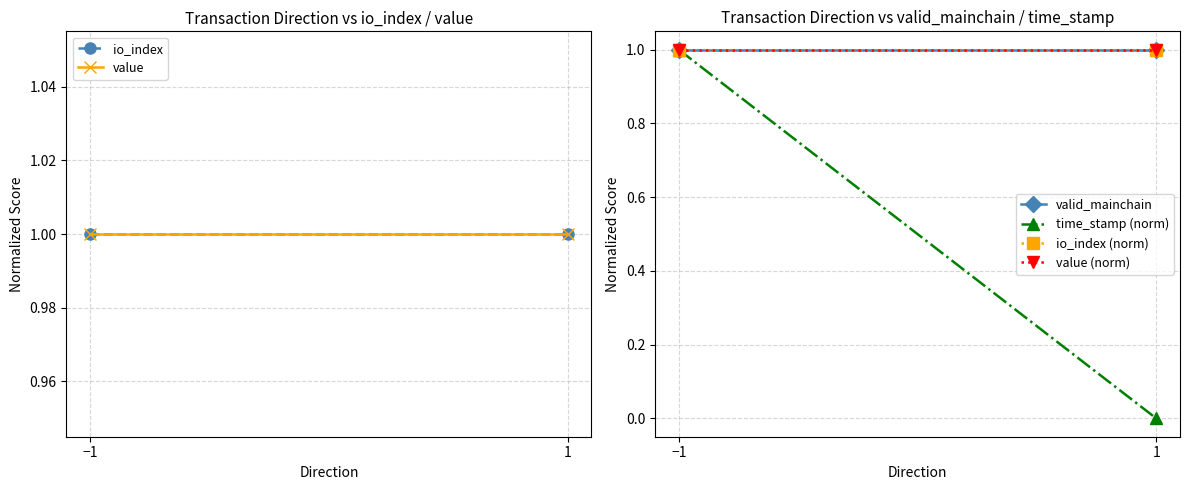

What is the lowest value of the value series?

1.0